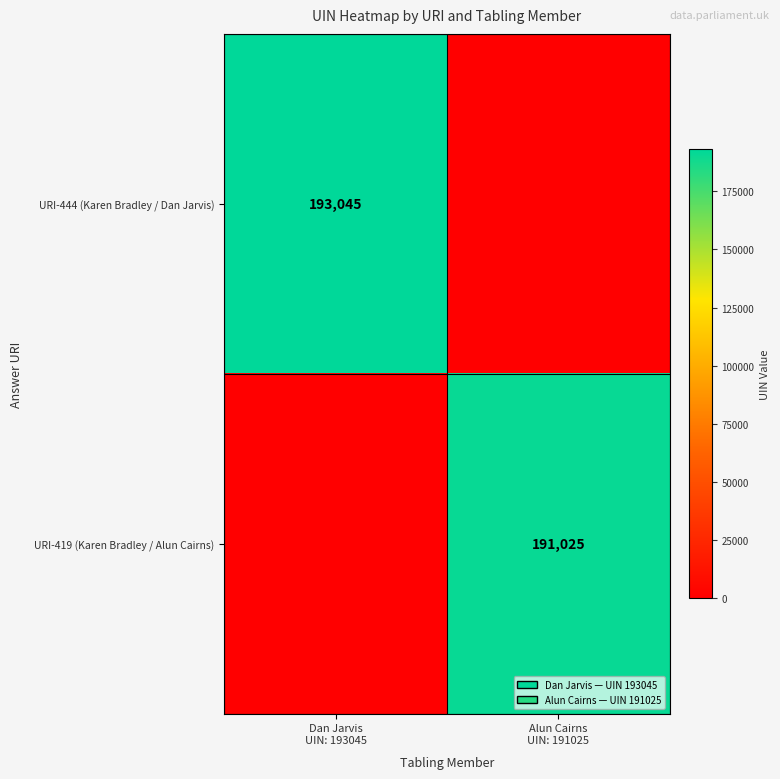

Is the value of URI-419 (Karen Bradley / Alun Cairns) at Alun Cairns UIN: 191025 greater than the value of URI-444 (Karen Bradley / Dan Jarvis) at Alun Cairns UIN: 191025?

Yes